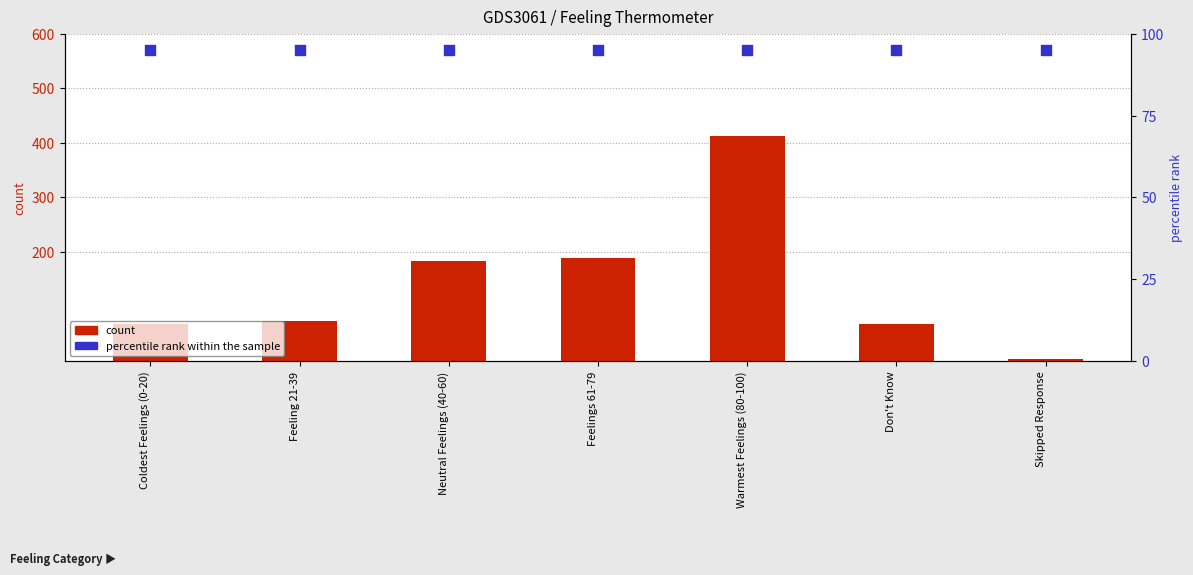

Which series has the largest Y range (max minus min)?

count